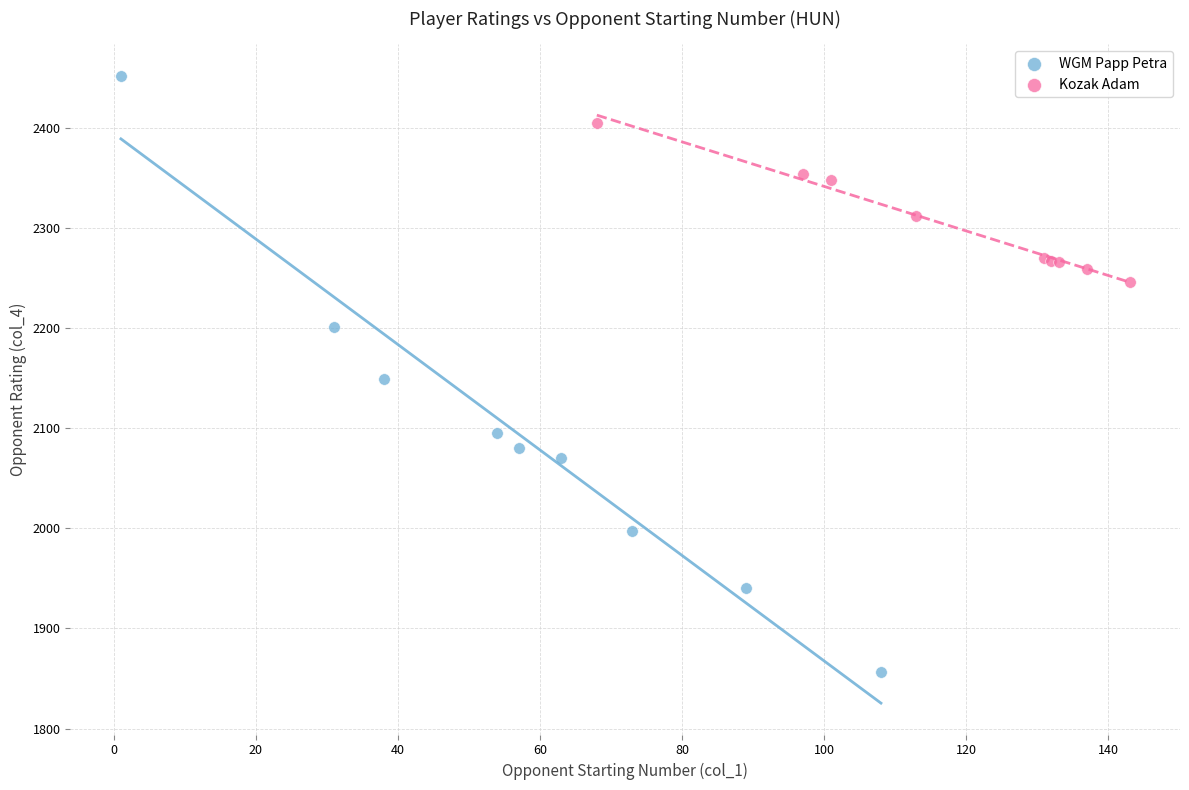

What are all the series names shown in the legend?

WGM Papp Petra, Kozak Adam